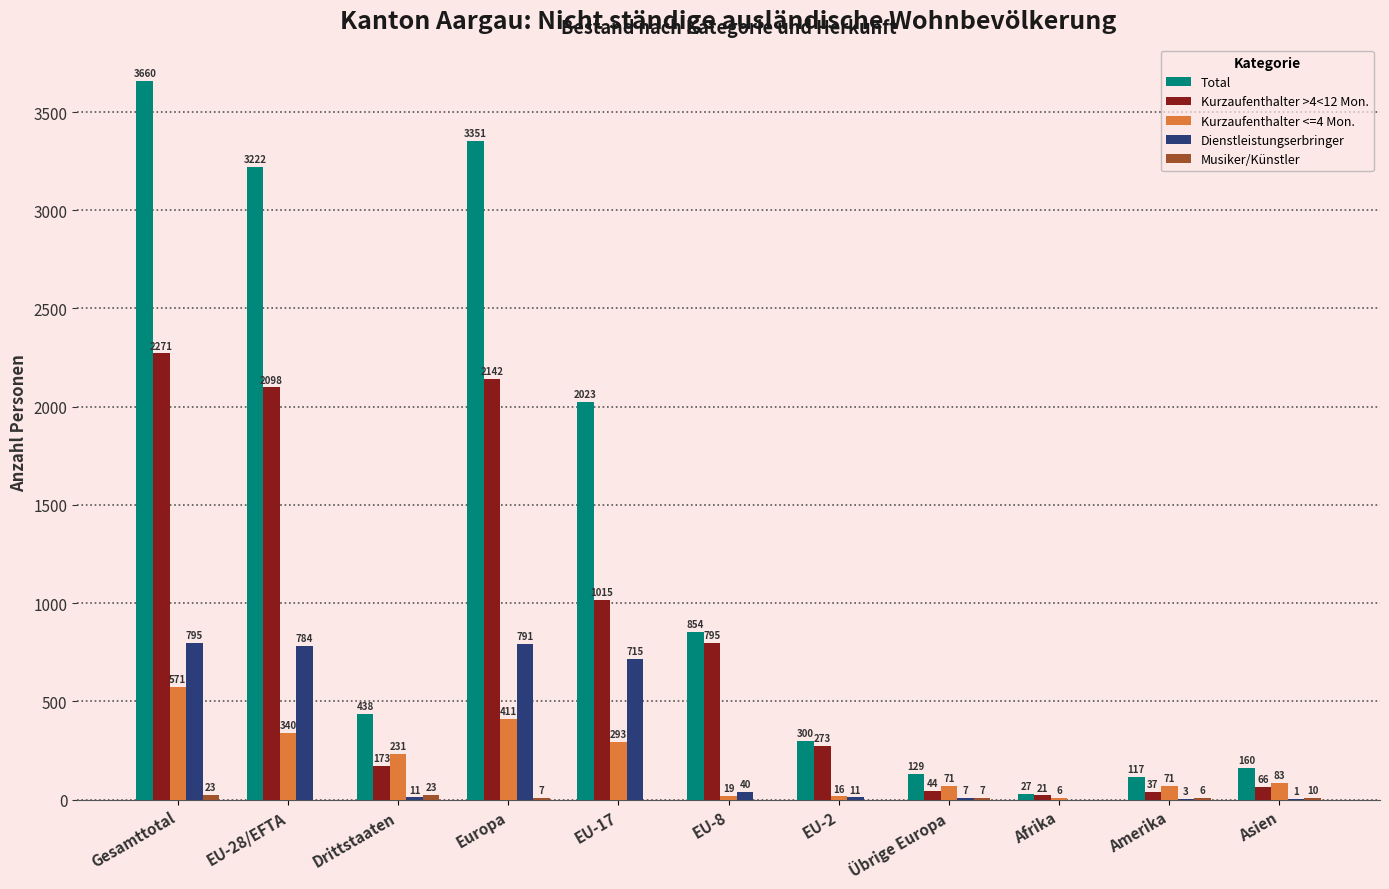

What is the sum of the Kurzaufenthalter >4<12 Mon. values at EU-28/EFTA and Asien?

2164